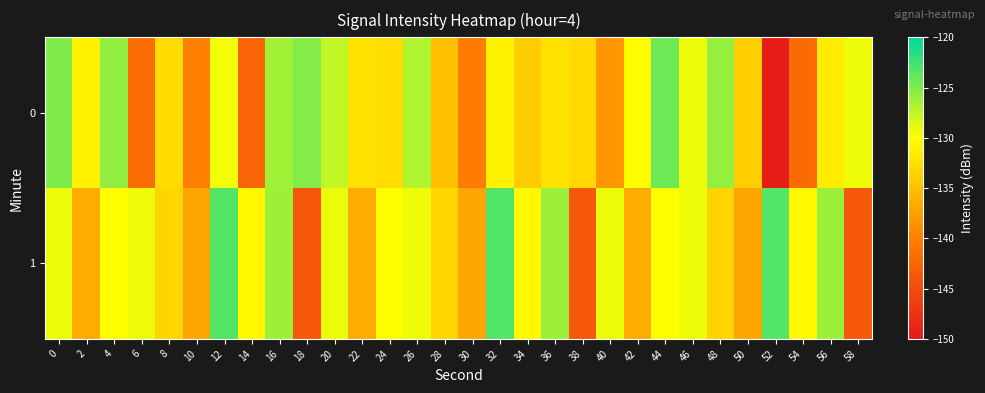

Which has a higher value, 2 or 30?

2